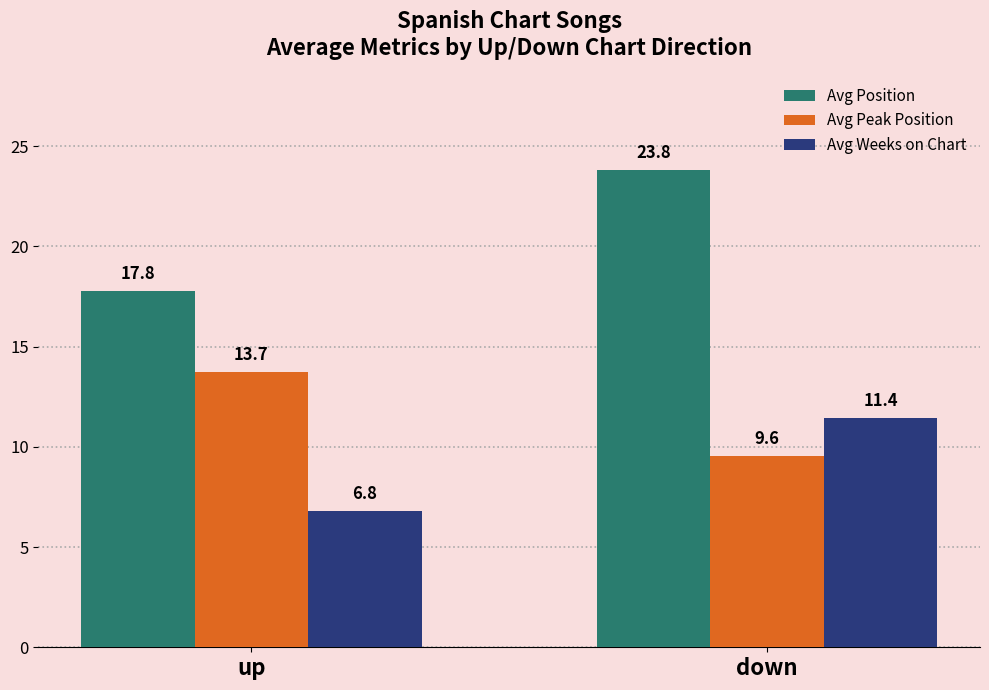

Is the value of Avg Position at down greater than the value of Avg Weeks on Chart at up?

Yes